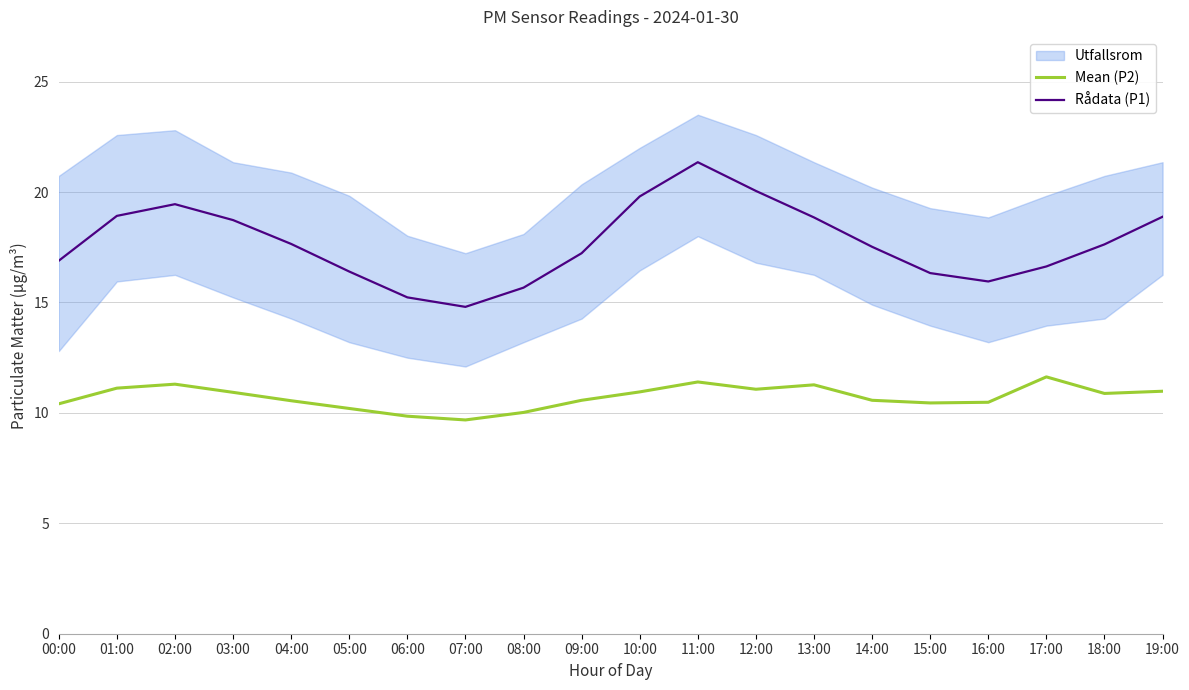

The value of Rådata (P1) at 06:00 is 4.7. True or false?

False